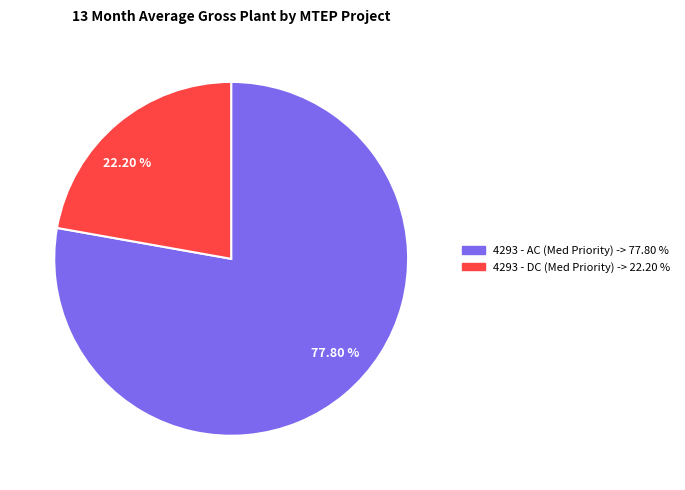

Rank the categories by value from highest to lowest.

77.80 %, 22.20 %